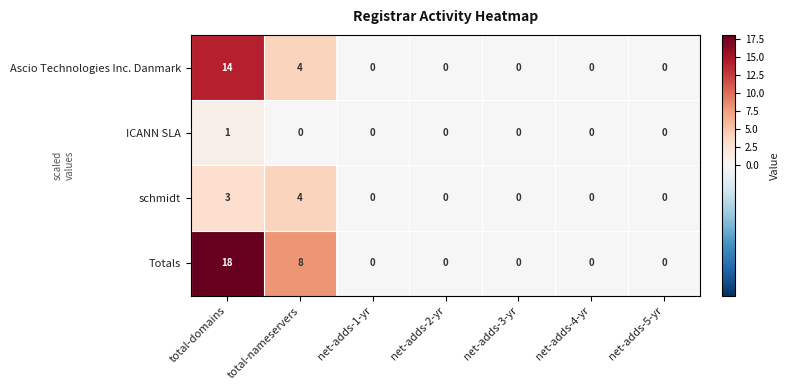

Which series has the widest spread of values?

Totals